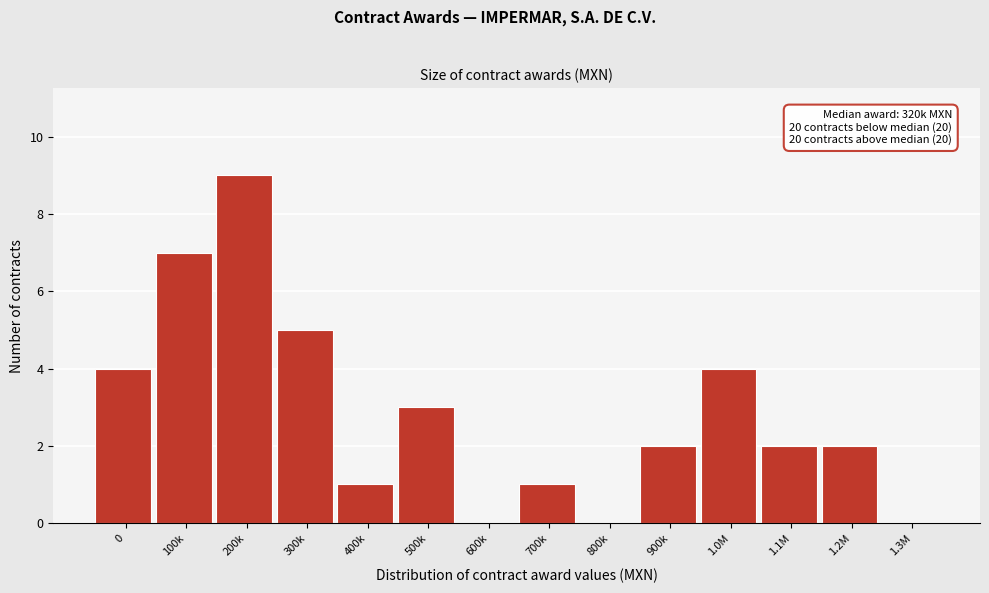

Reading left to right, list all the values displayed in this chart.

0=4	100k=7	200k=9	300k=5	400k=1	500k=3	600k=0	700k=1	800k=0	900k=2	1.0M=4	1.1M=2	1.2M=2	1.3M=0